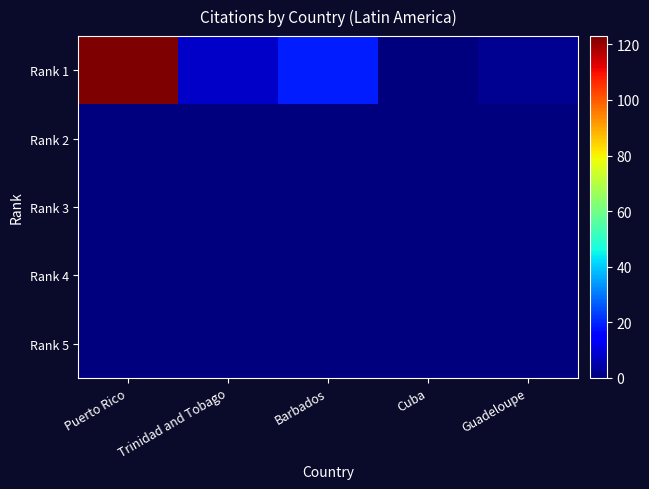

At how many categories does at least one series exceed 47?

1